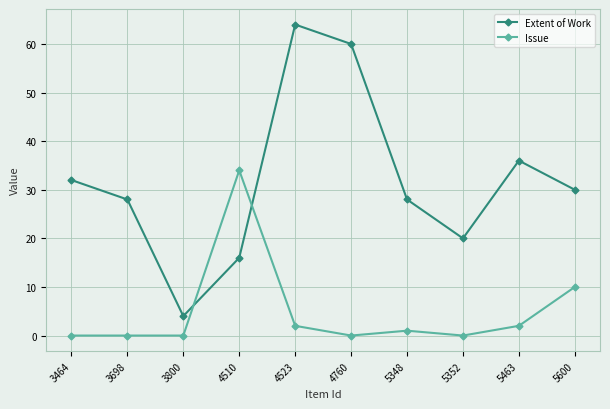

Rank the series at 5352 from lowest to highest value.

Issue, Extent of Work